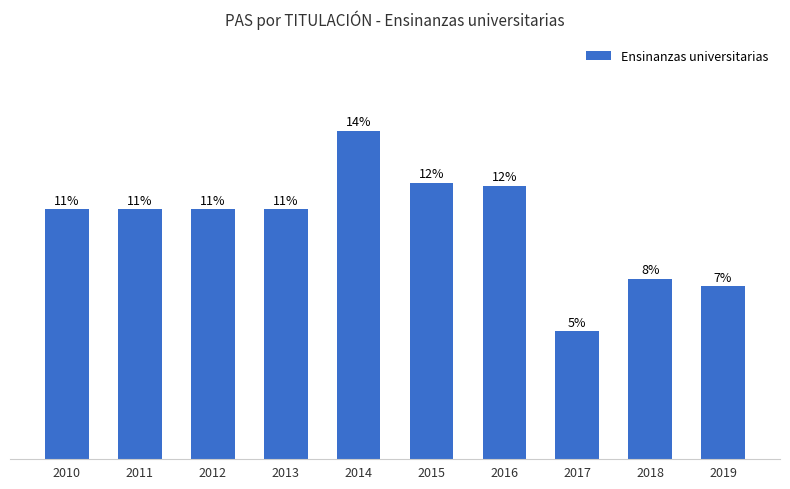

Does the chart contain any negative values?

No